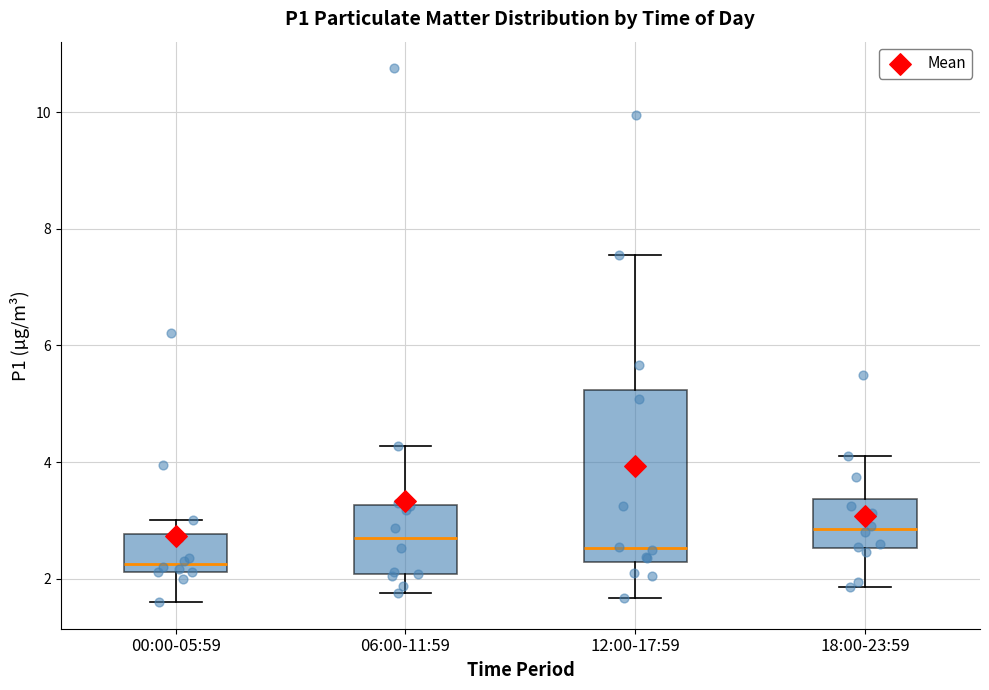

Reading left to right, transcribe this box plot: for each box, give where its median line is, the range the box spans, and where its two whiskers end, as read against the y-axis. The values are not printed on the chart, so give them approximately, as read against the axis.

00:00-05:59: median 2.2 (just above the box's lower edge), box 2.2 to 2.8, whiskers 1.6 to 3.0
06:00-11:59: median 2.6, box 2.0 to 3.2, whiskers 1.8 to 4.2
12:00-17:59: median 2.6, box 2.2 to 5.2, whiskers 1.6 to 7.6
18:00-23:59: median 2.8, box 2.6 to 3.4, whiskers 1.8 to 4.2